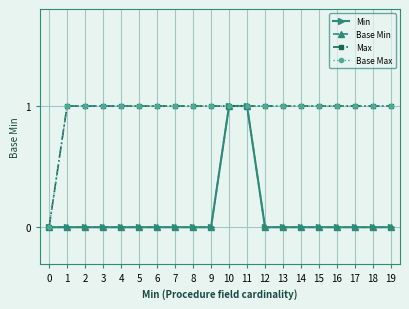

True or false: Min has a value of 0 at 0.

True